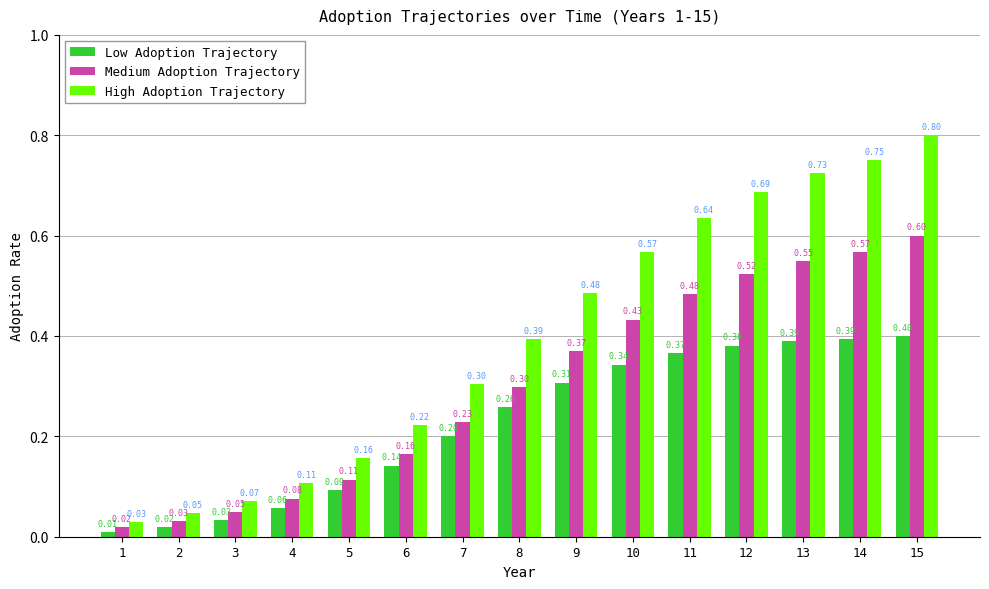

Rank the series at 11 from lowest to highest value.

Low Adoption Trajectory, Medium Adoption Trajectory, High Adoption Trajectory